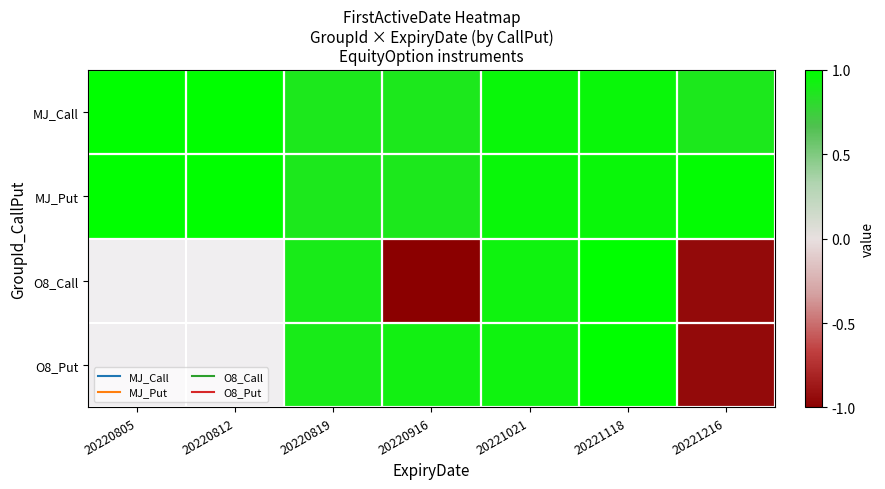

How many positive values does the O8_Call series have?

3